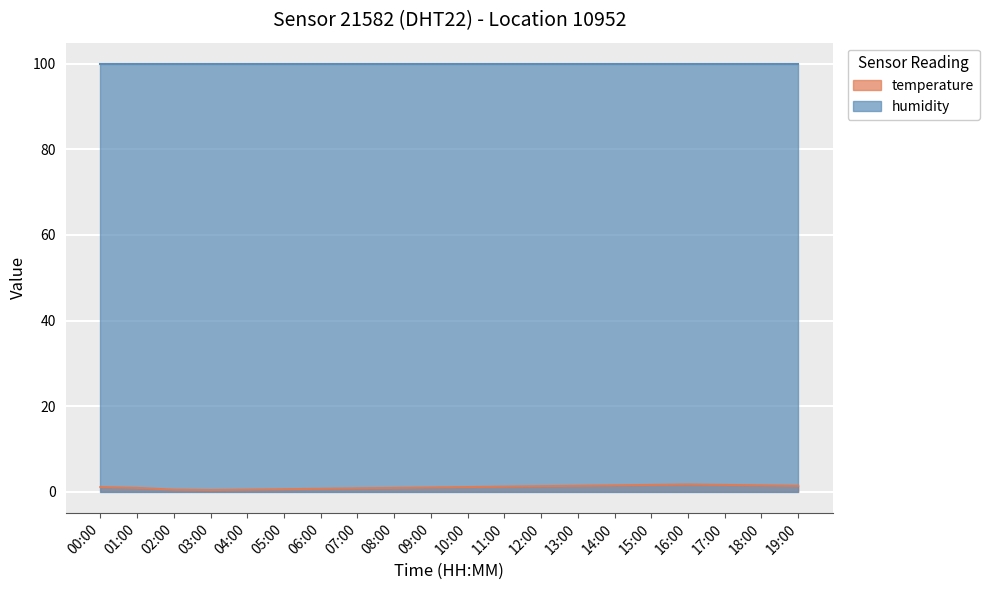

Which category has the lowest value across all series?

03:00